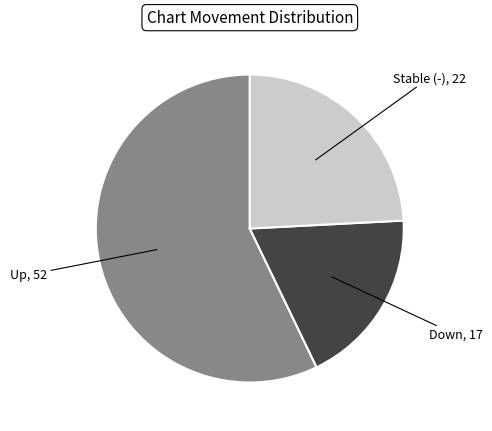

Is there any slice that represents more than half of the pie?

Yes